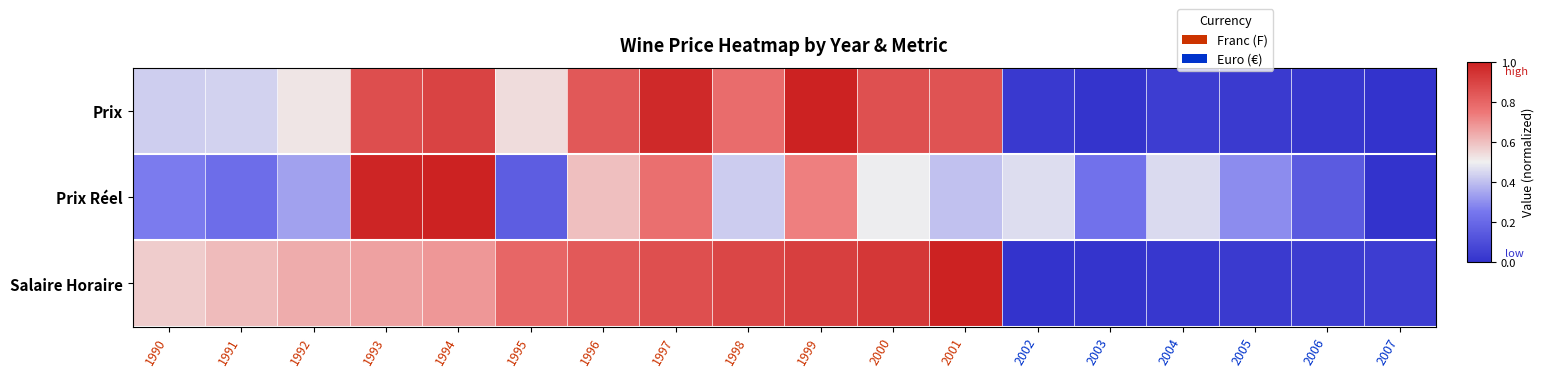

How many categories are shown in the chart?

18